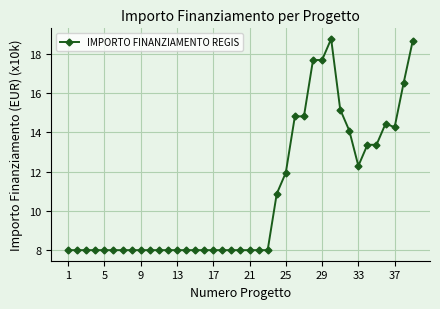

What is the maximum value shown in the chart?

18.8